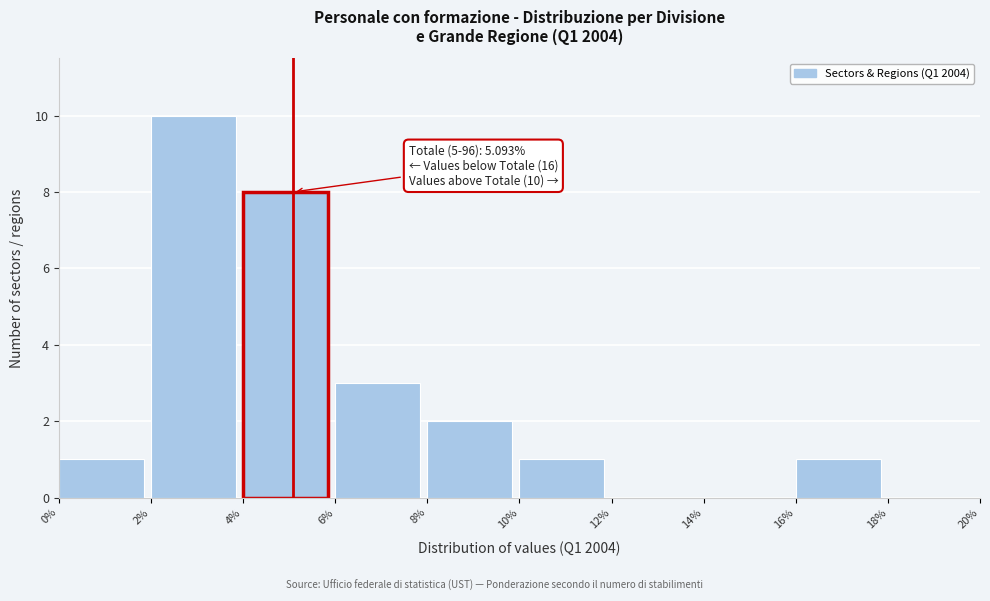

Over which range of the x-axis is the bar tallest?

2% to 4%